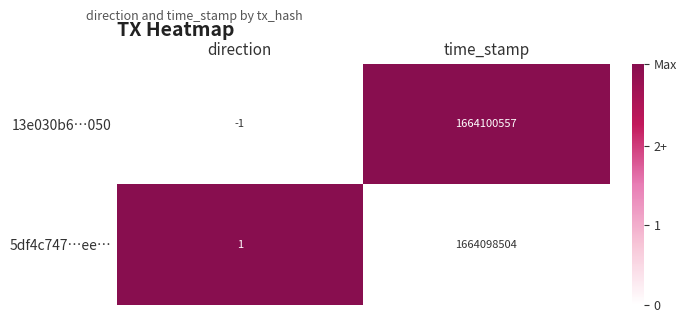

Which series has the largest total across all categories?

13e030b6…050